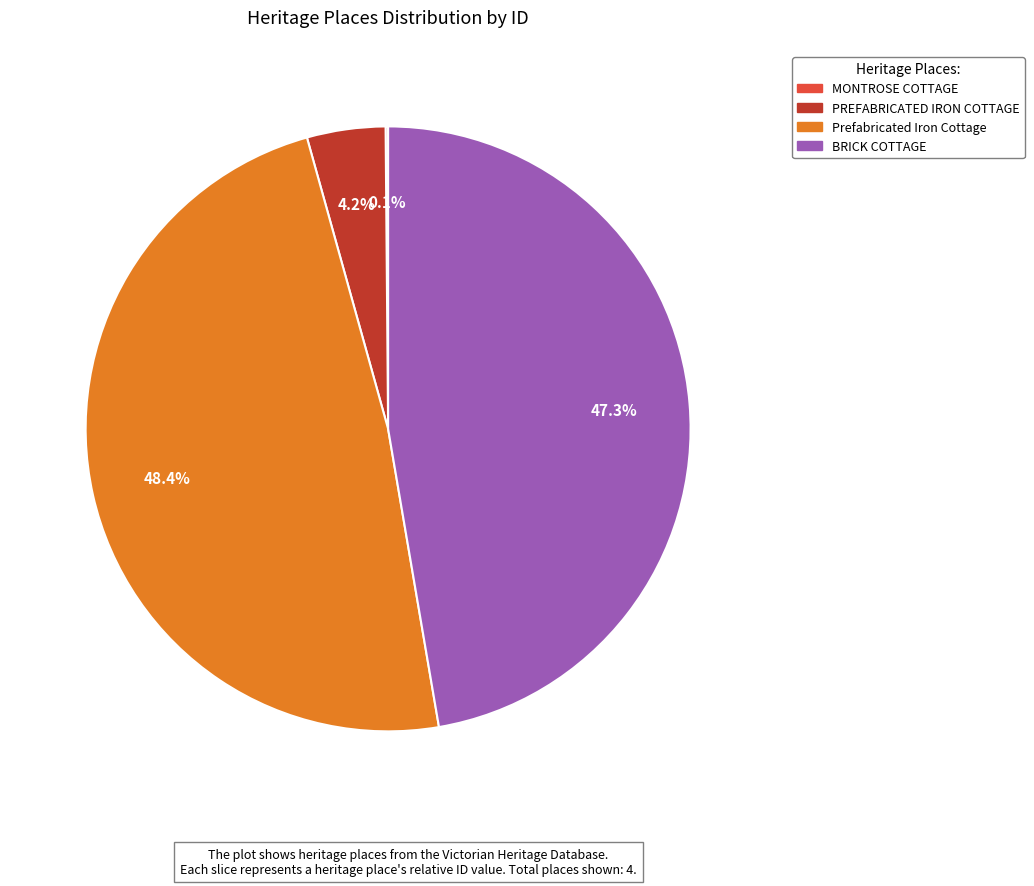

What is the ratio of the value at Prefabricated Iron Cottage to the value at BRICK COTTAGE?

1.0